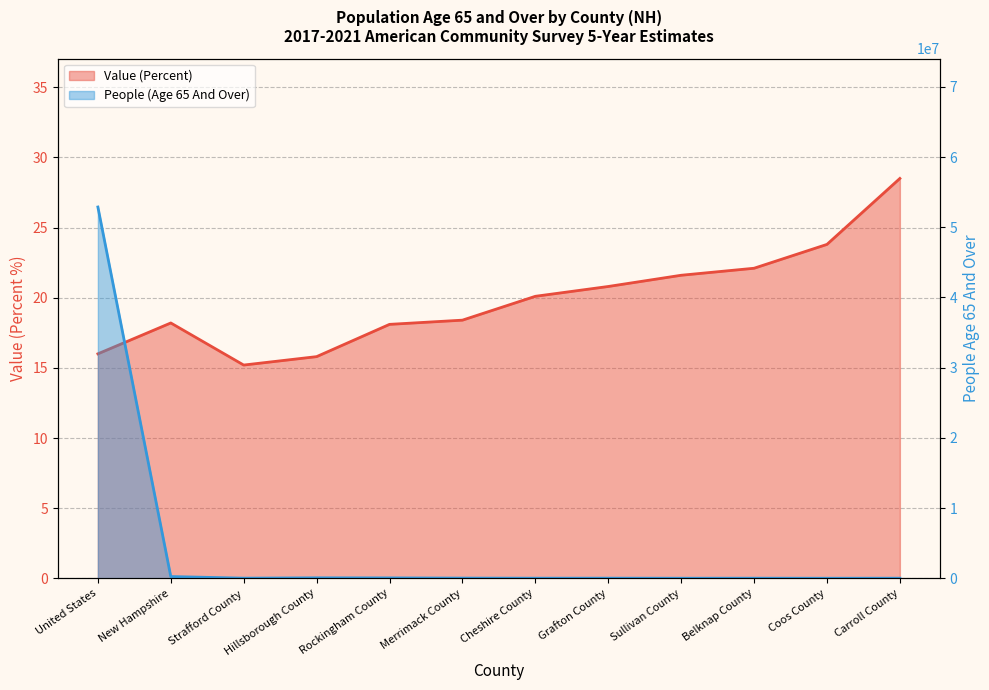

True or false: People (Age 65 And Over) and Value (Percent) intersect in this chart.

False